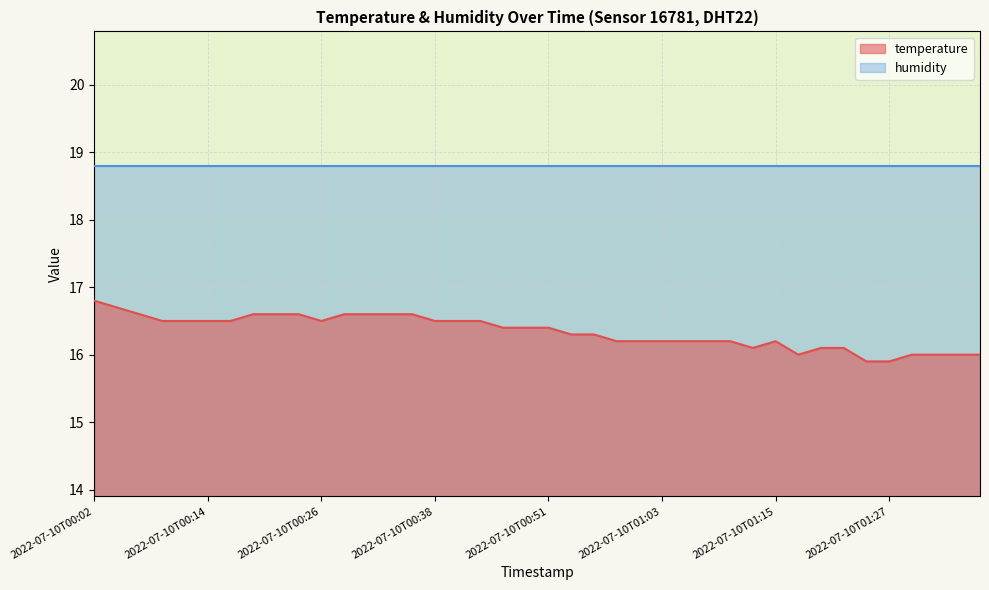

How many distinct data groups are displayed?

2